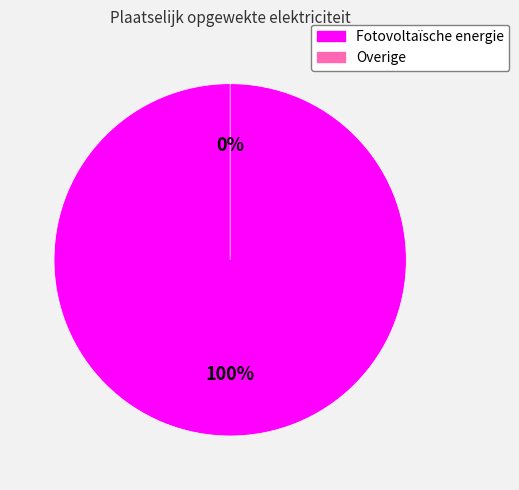

To the nearest percent, what portion does Fotovoltaïsche energie represent?

100%